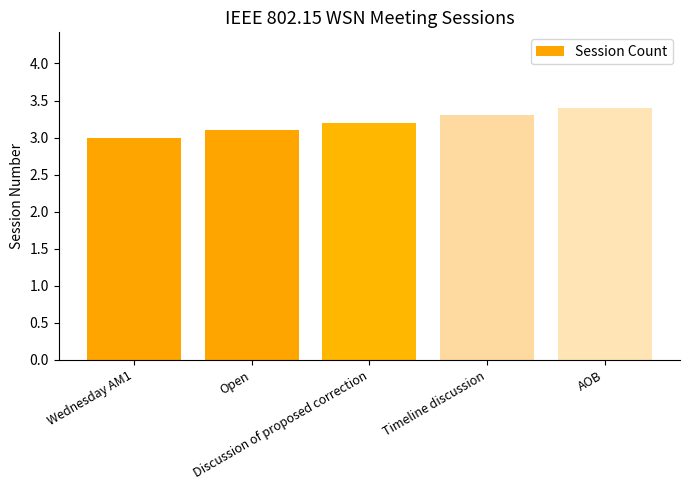

List the labels in order of value, largest first.

AOB, Timeline discussion, Discussion of proposed correction, Open, Wednesday AM1